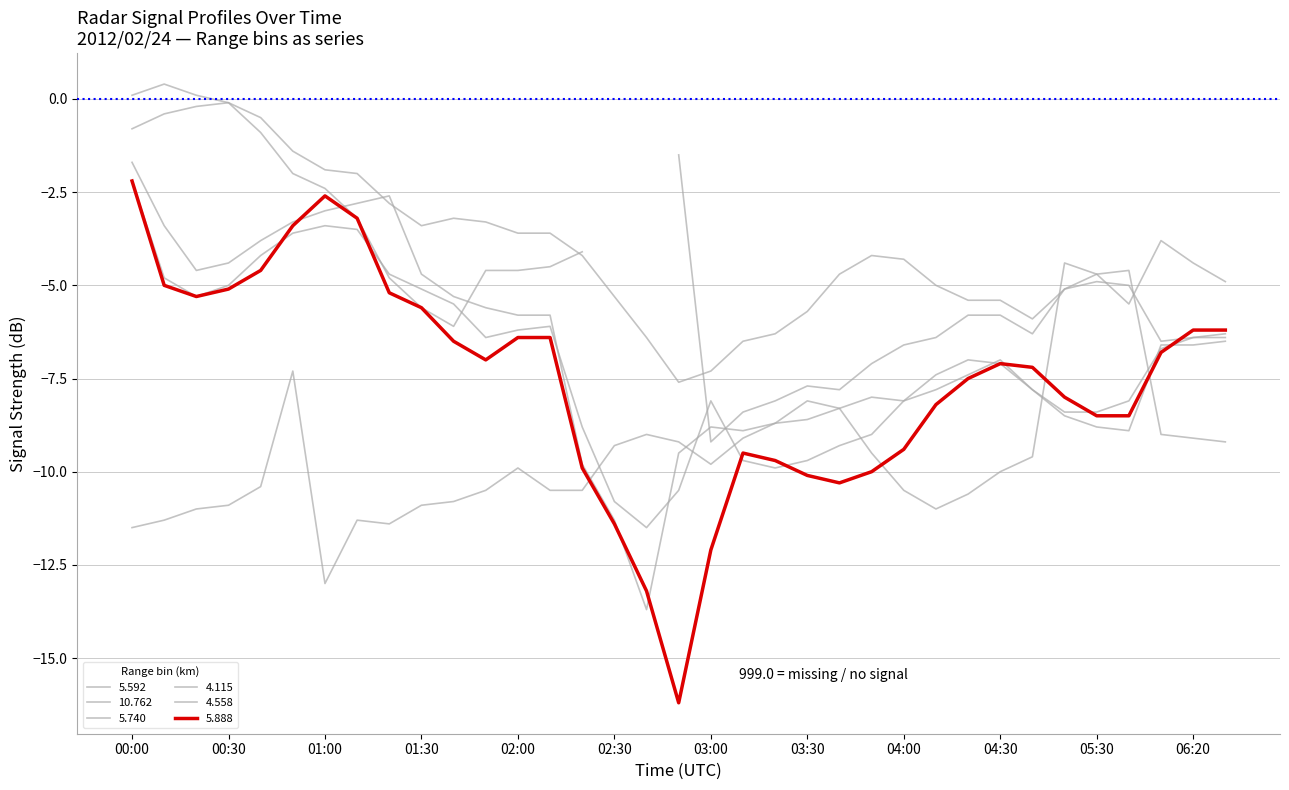

At which label is 5.740 closest to -6?

13